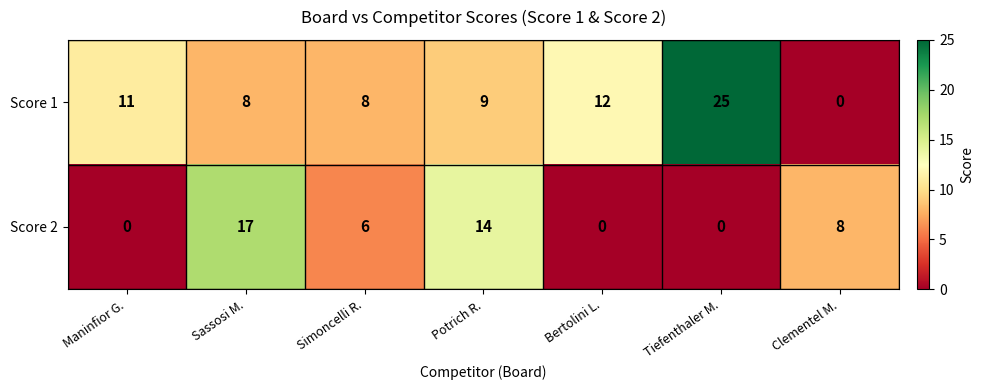

At how many categories does at least one series exceed 3?

7